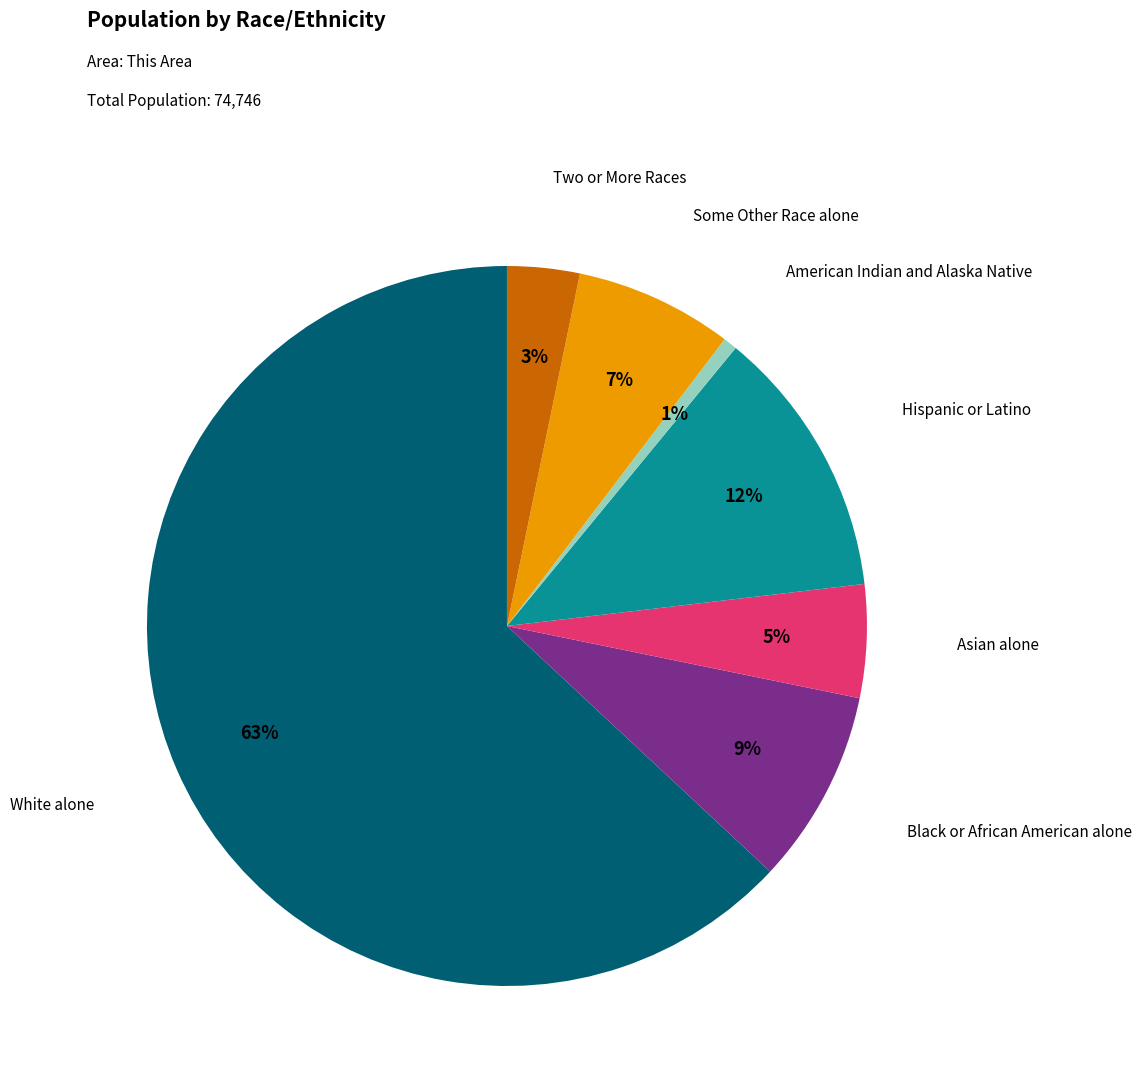

Is there a majority slice in this chart?

Yes